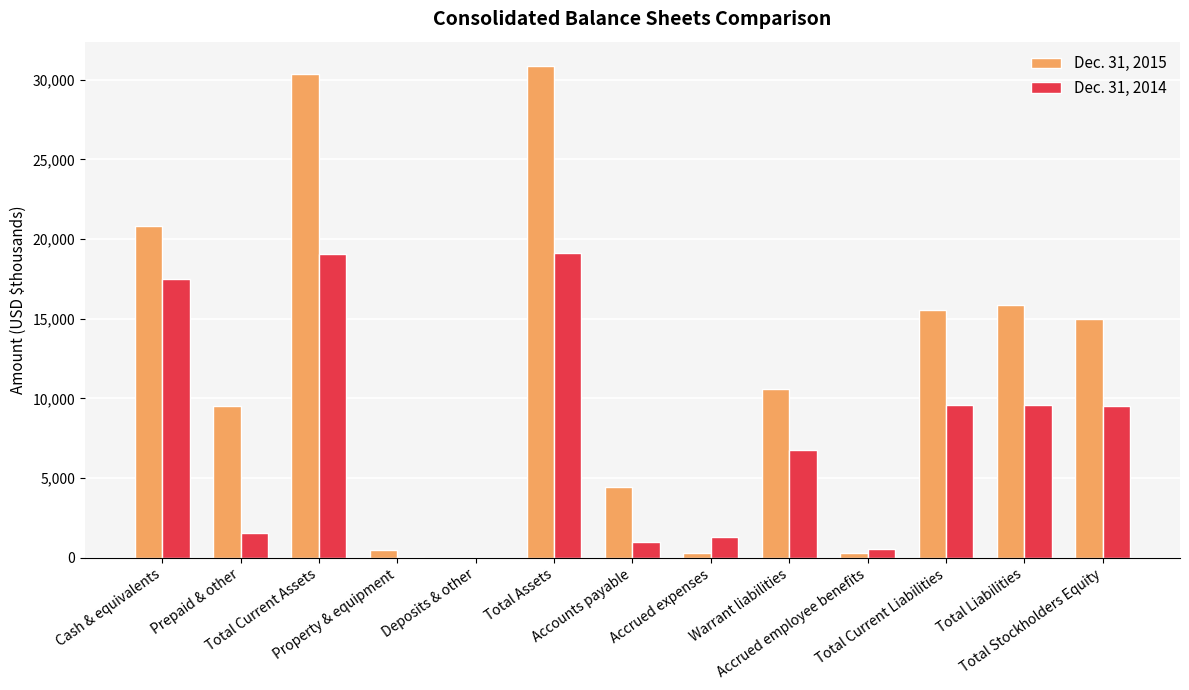

Count the number of categories in the chart.

13